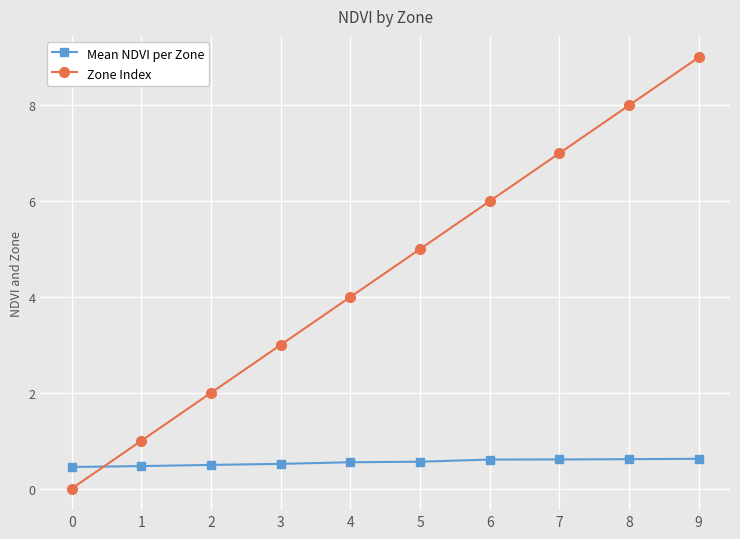

Is it true that Zone Index equals 13.0 at 9?

False